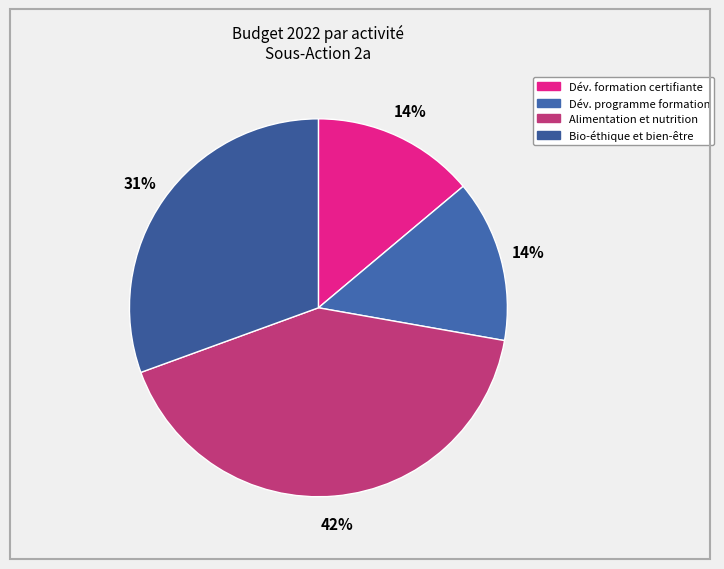

How many slices are in this pie chart?

4